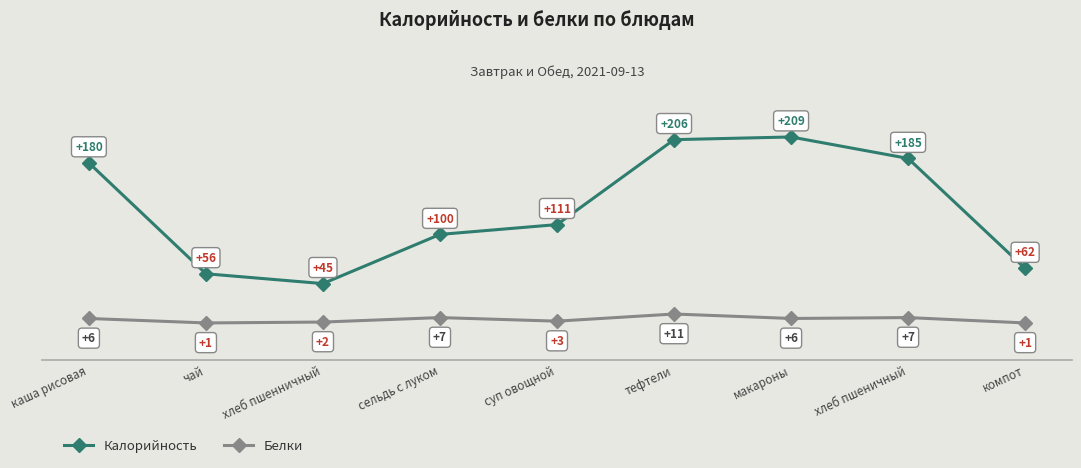

Is this an area chart (filled region under the line)?

No